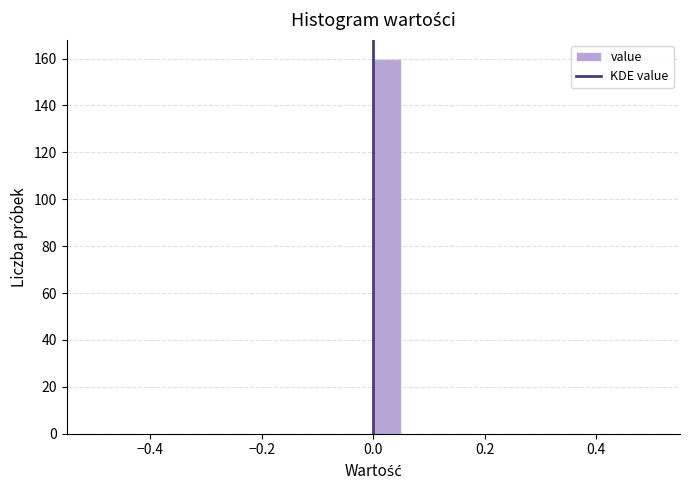

Read against the x-axis, roughly where is the centre of the tallest bar?

0.02